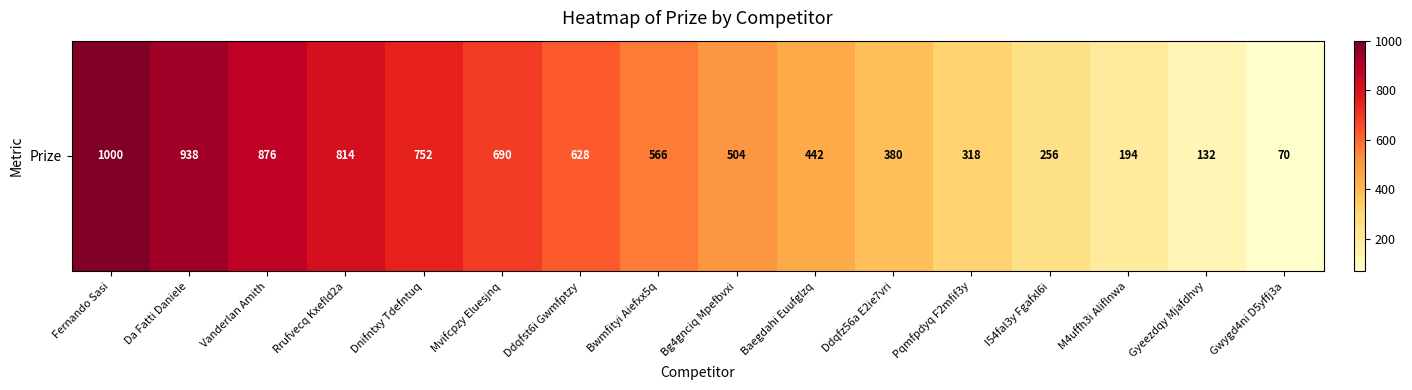

True or false: the data shows 192 at Bg4gnciq Mpefbvxi.

False